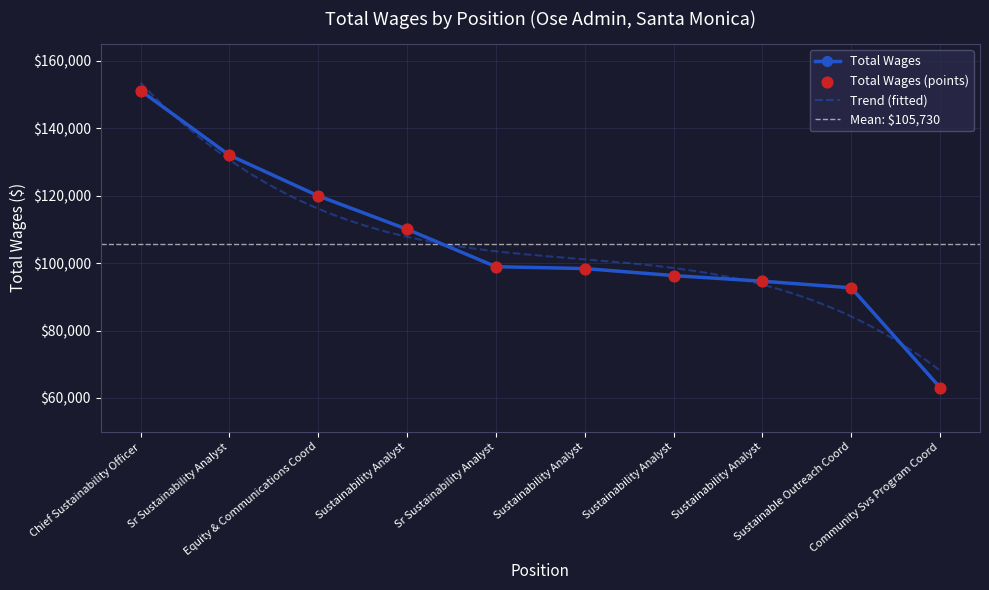

Between Sustainability Analyst and Sr Sustainability Analyst, which is larger?

Sr Sustainability Analyst